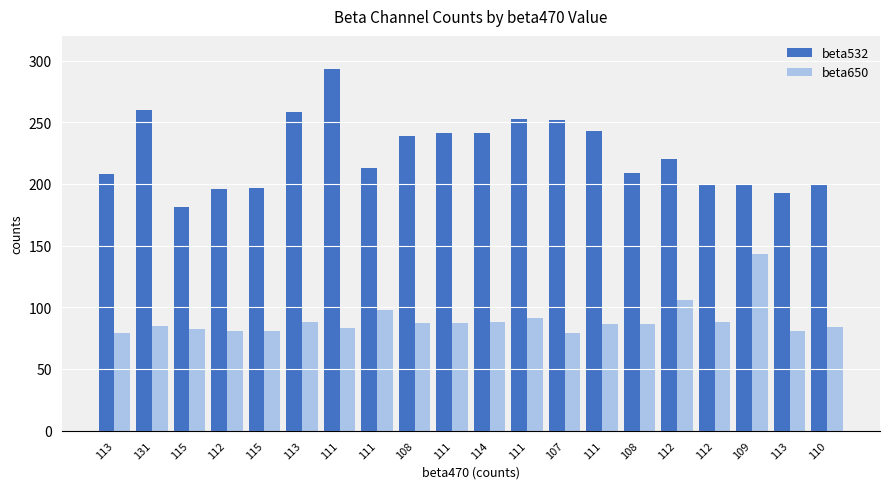

Which label corresponds to the smallest value in the chart?

113